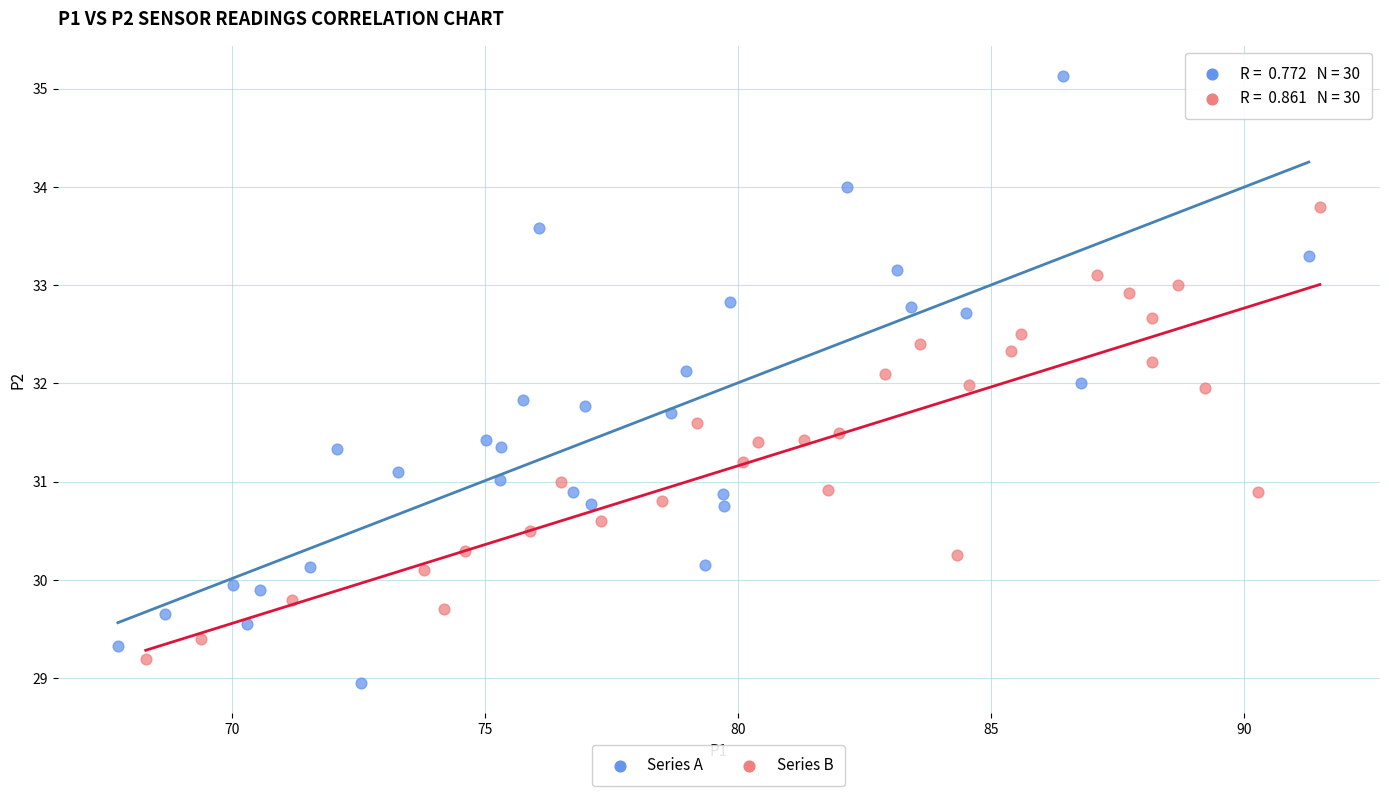

Which series reaches the maximum Y coordinate?

Series A